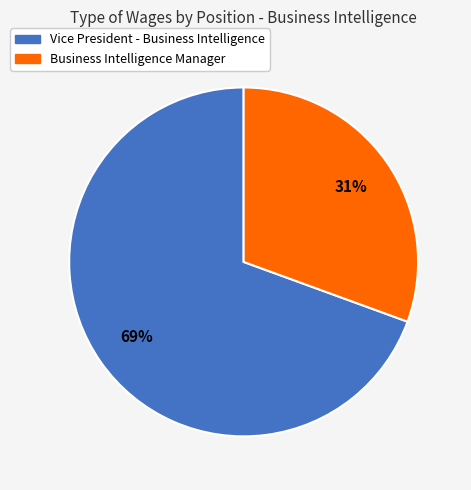

To the nearest percent, what percentage of the pie is Business Intelligence Manager?

31%